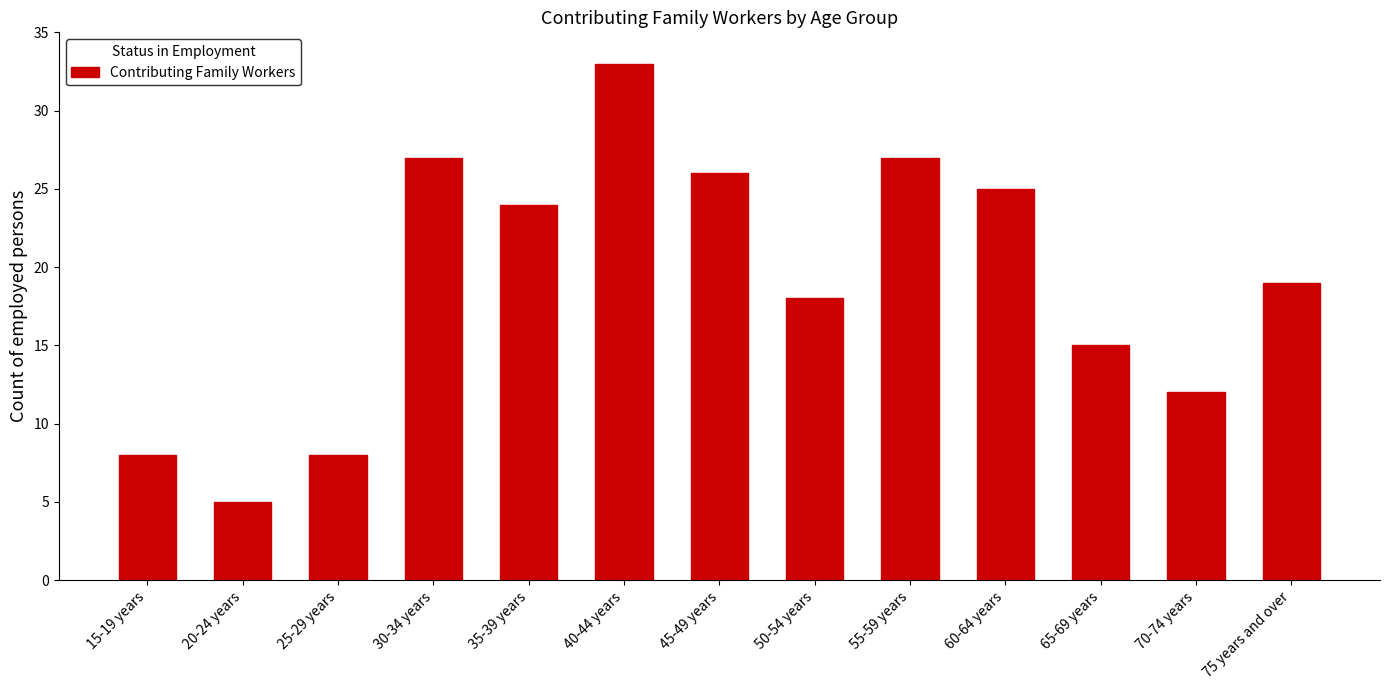

At which category does the chart reach its peak across all series?

40-44 years